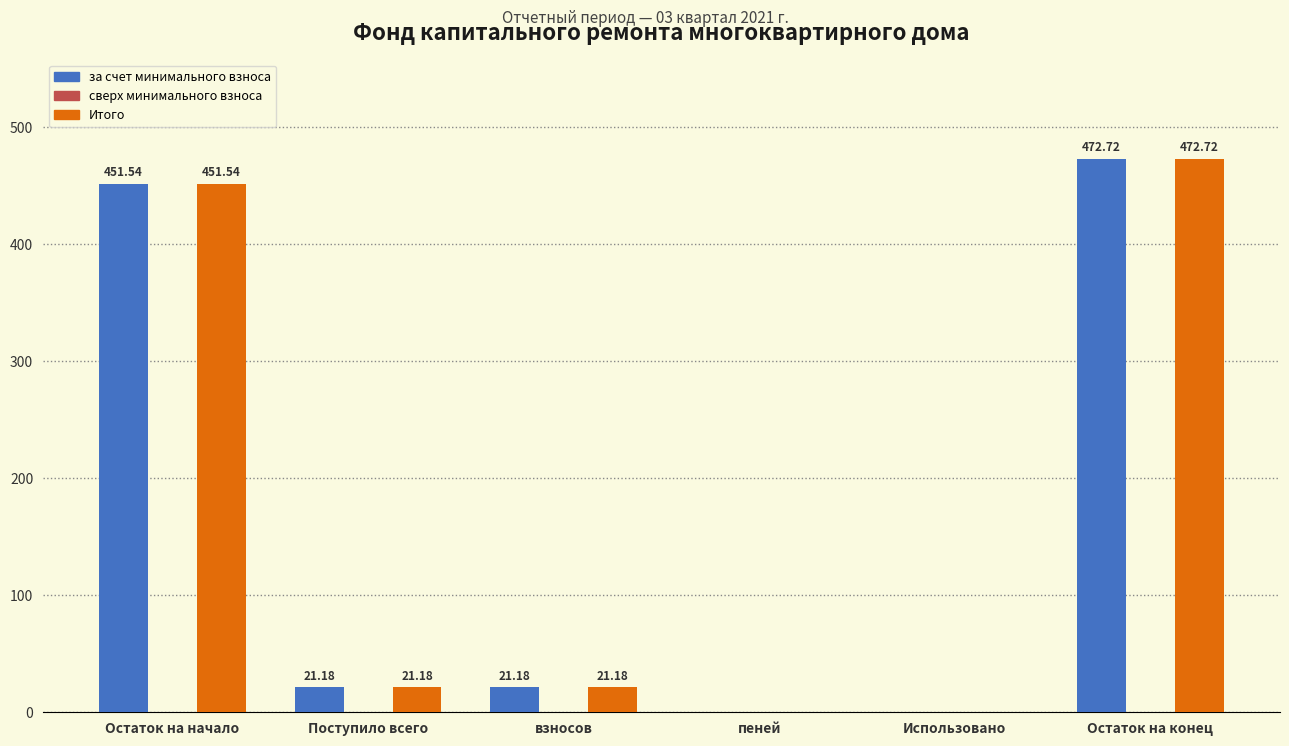

At which label does за счет минимального взноса first exceed 21?

Остаток на начало